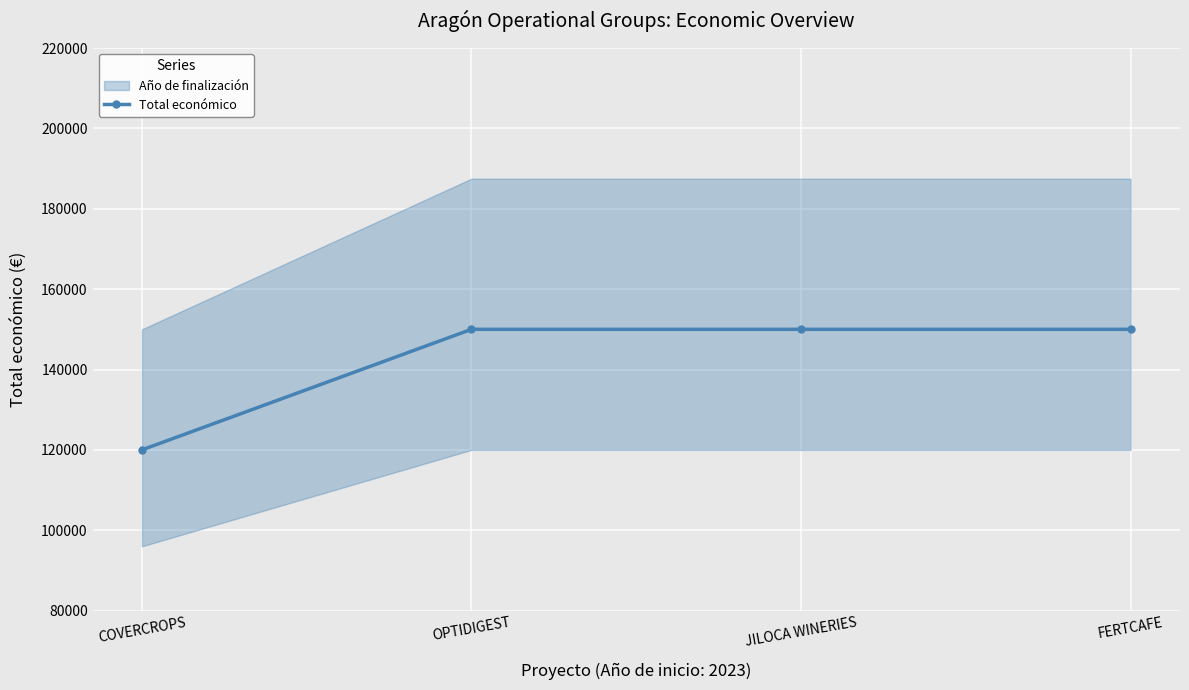

What is the difference between the second highest and minimum values?

30000